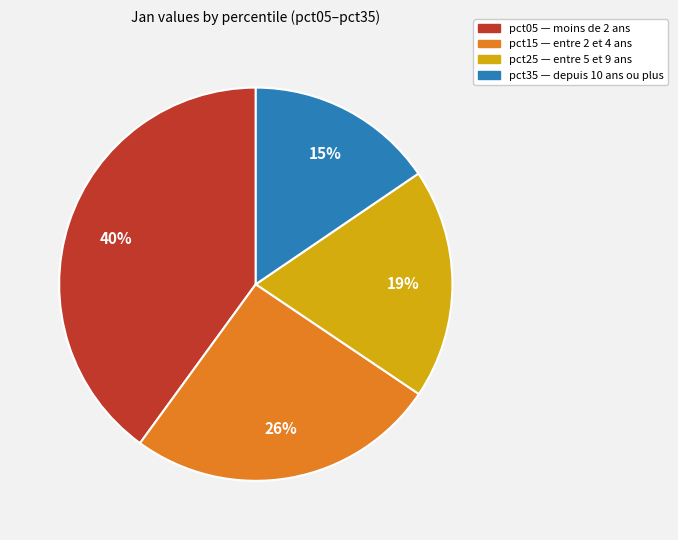

Is there a majority slice in this chart?

No